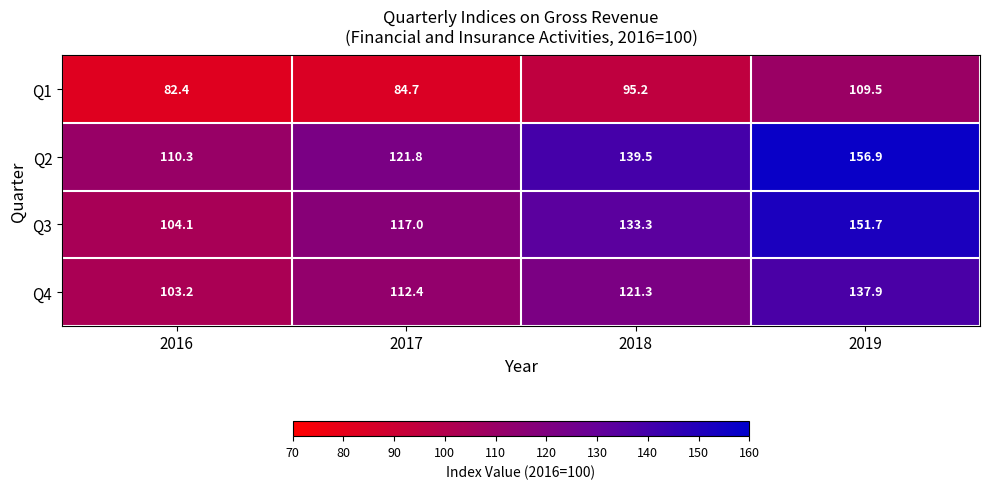

What is the difference between the second highest and second lowest values in the Q4 series?

8.9